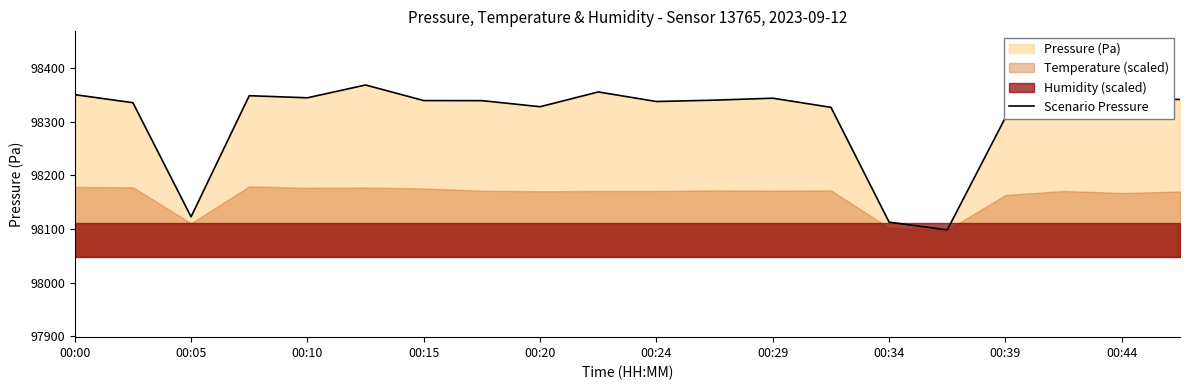

What is the change in value from 11 to 13?

-13.4